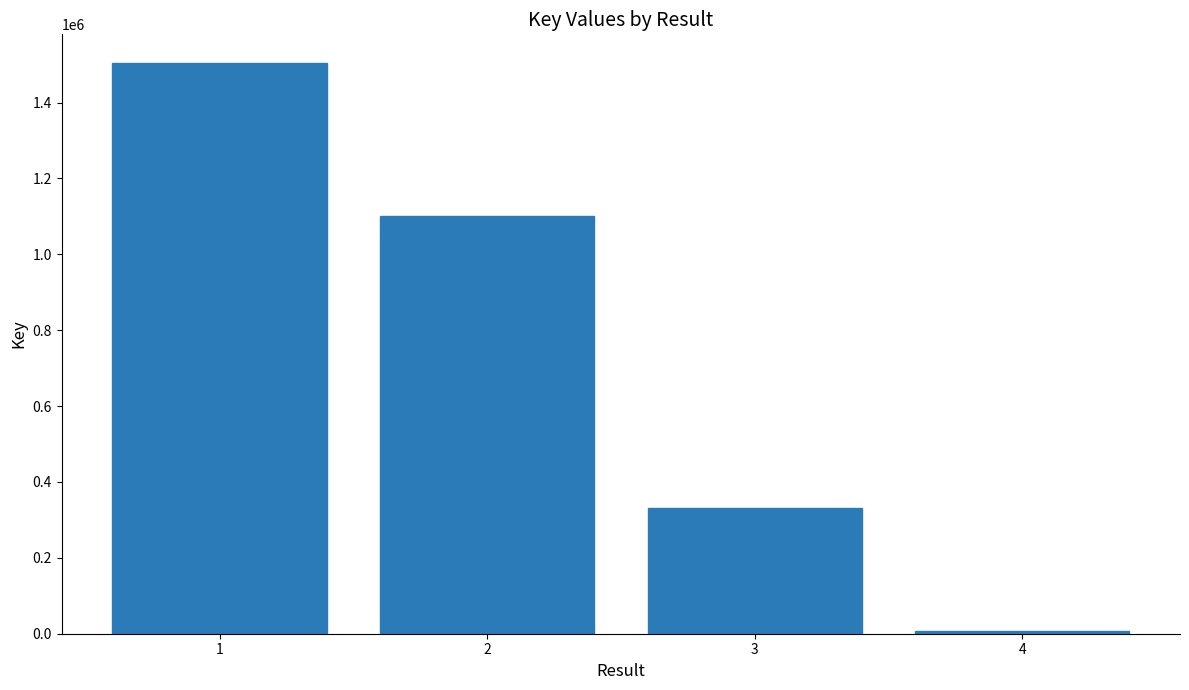

At which label is the value closest to 755874?

2